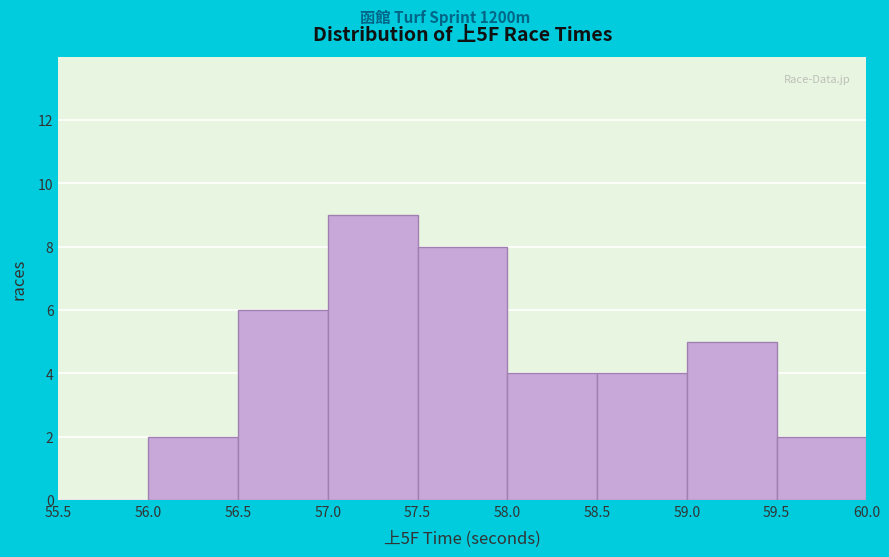

How tall is the bar that spans 59.5 to 60.0 on the x-axis? The values are not printed on the chart, so give them approximately, as read against the axis.

2